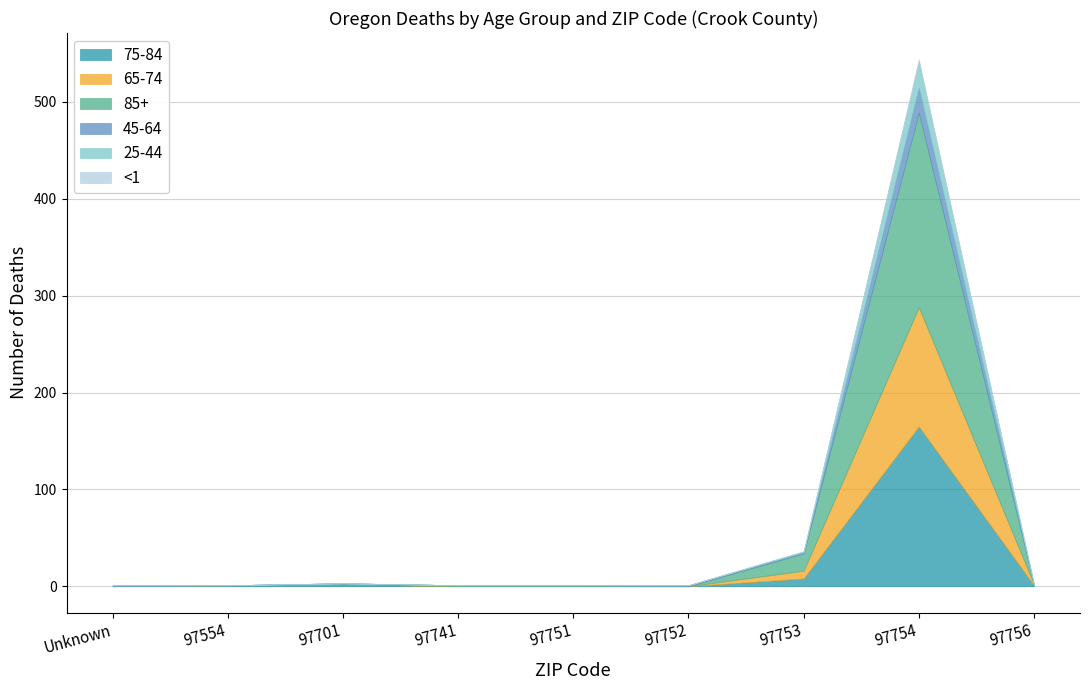

What is the label of the 1st point from the left?

Unknown